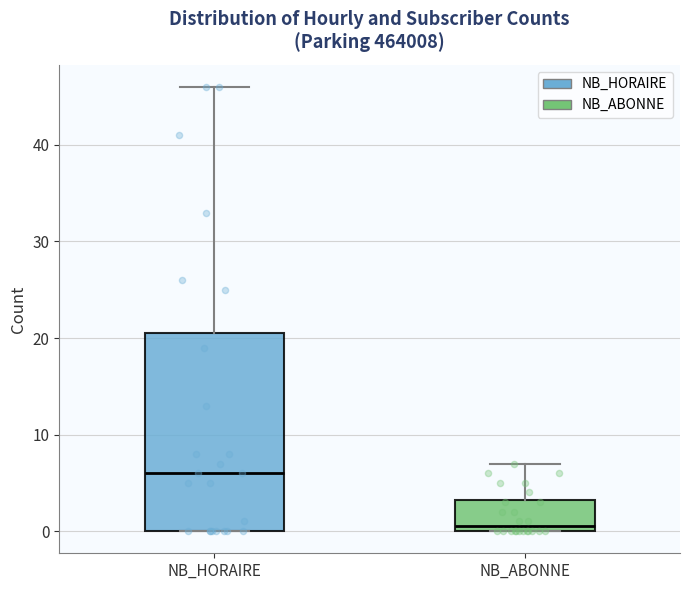

Reading left to right, read every box against the y-axis: the position of its median line, the range the box covers, and the ends of its whiskers. The values are not printed on the chart, so give them approximately, as read against the axis.

NB_HORAIRE: median 6, box 0 to 21, whiskers 0 to 46
NB_ABONNE: median 1, box 0 to 3, whiskers 0 to 7